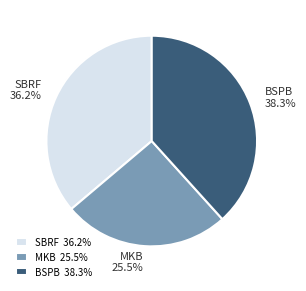

Approximately how many times larger is the value at BSPB compared to MKB?

1.5